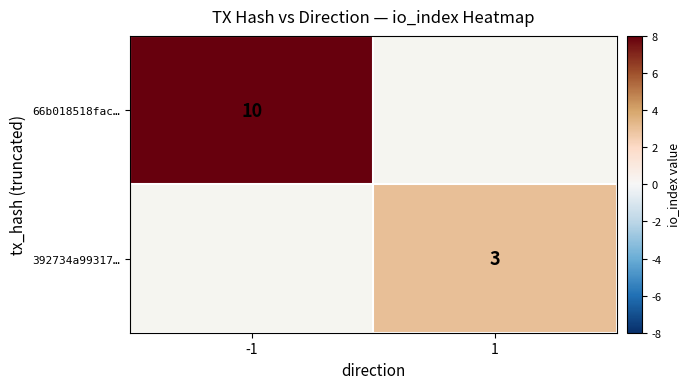

The value of 392734a99317… at 1 is 4. True or false?

False